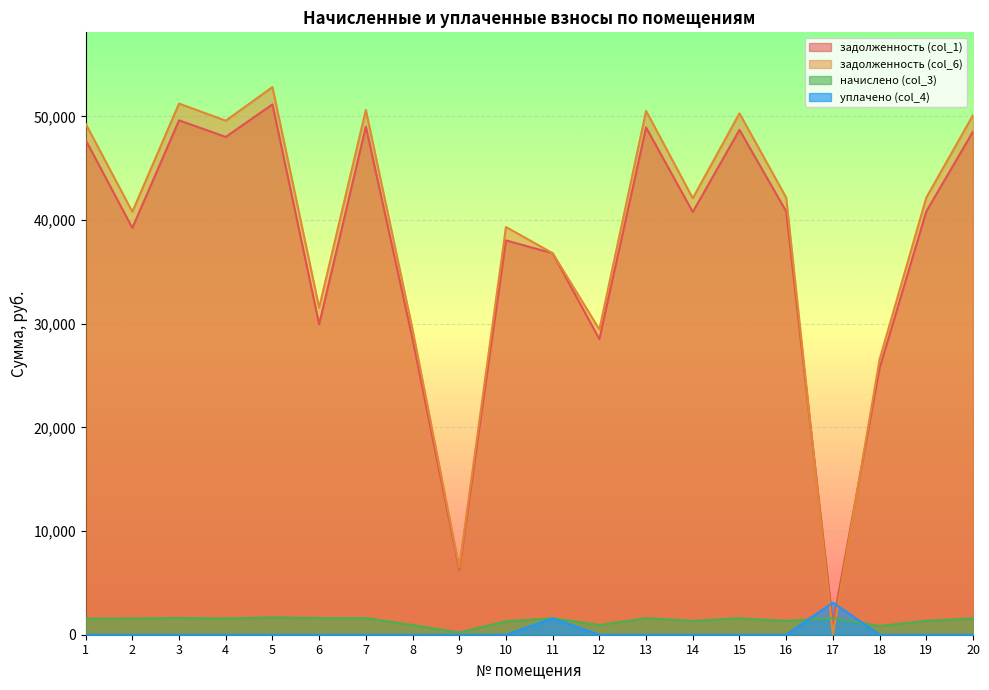

What is the difference between the maximum and second lowest values in the уплачено (col_4) series?

3098.3